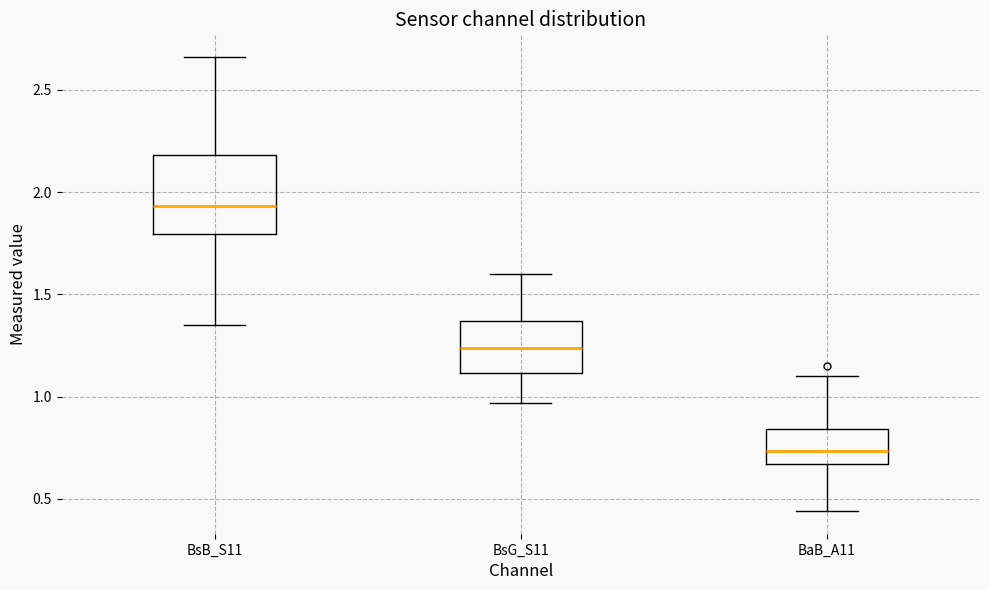

Where does the upper whisker of the box for BsB_S11 end on the y-axis? The values are not printed on the chart, so give them approximately, as read against the axis.

2.65